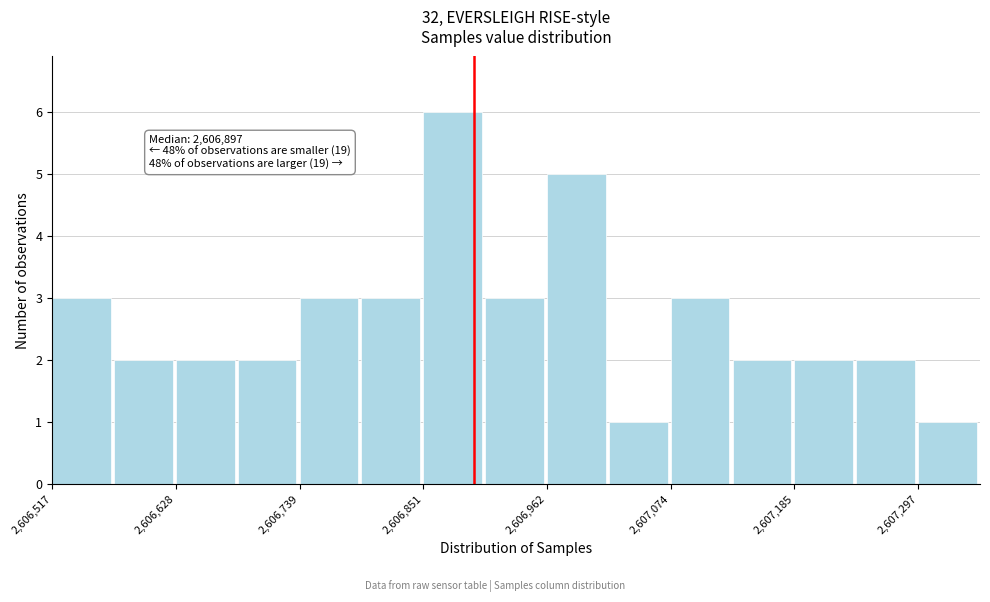

Read against the x-axis, roughly where is the centre of the tallest bar?

2606880